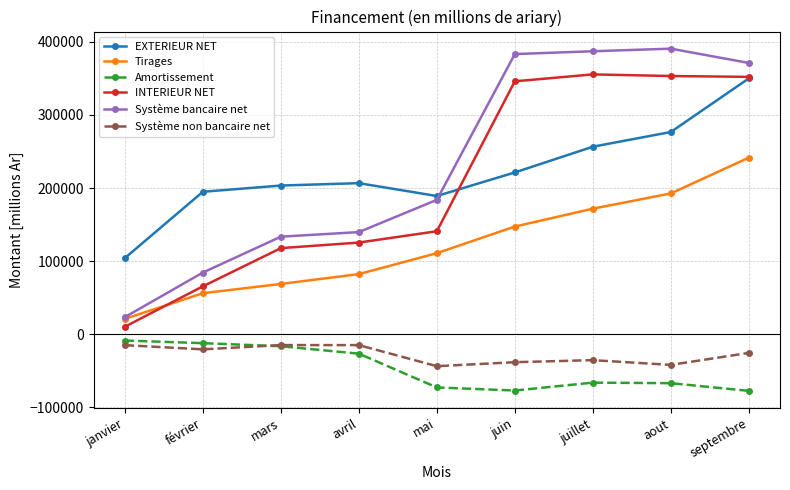

True or false: Tirages and EXTERIEUR NET cross at least once.

False